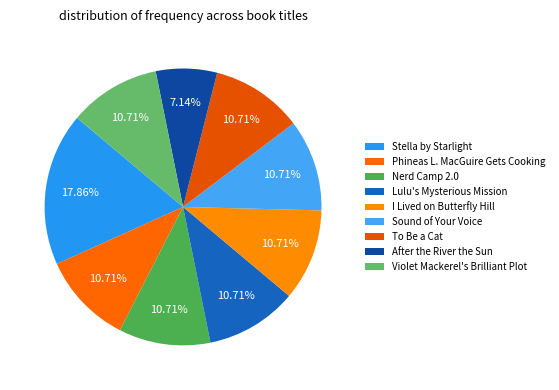

Count the number of slices in the pie.

9